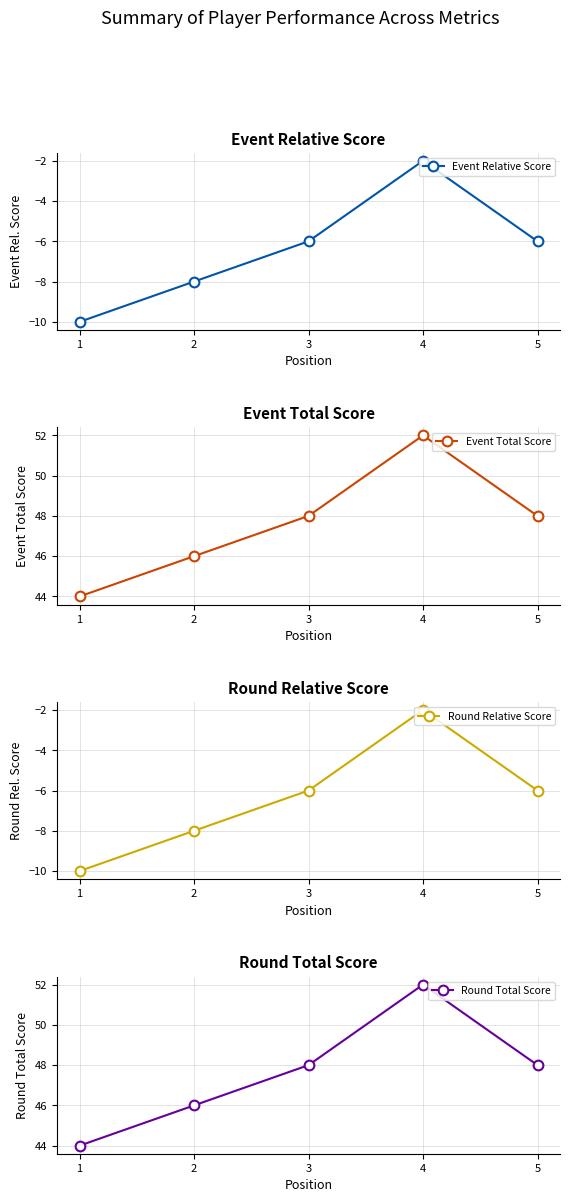

At 1, list the series in order from largest to smallest.

Event Total Score, Round Total Score, Event Relative Score, Round Relative Score